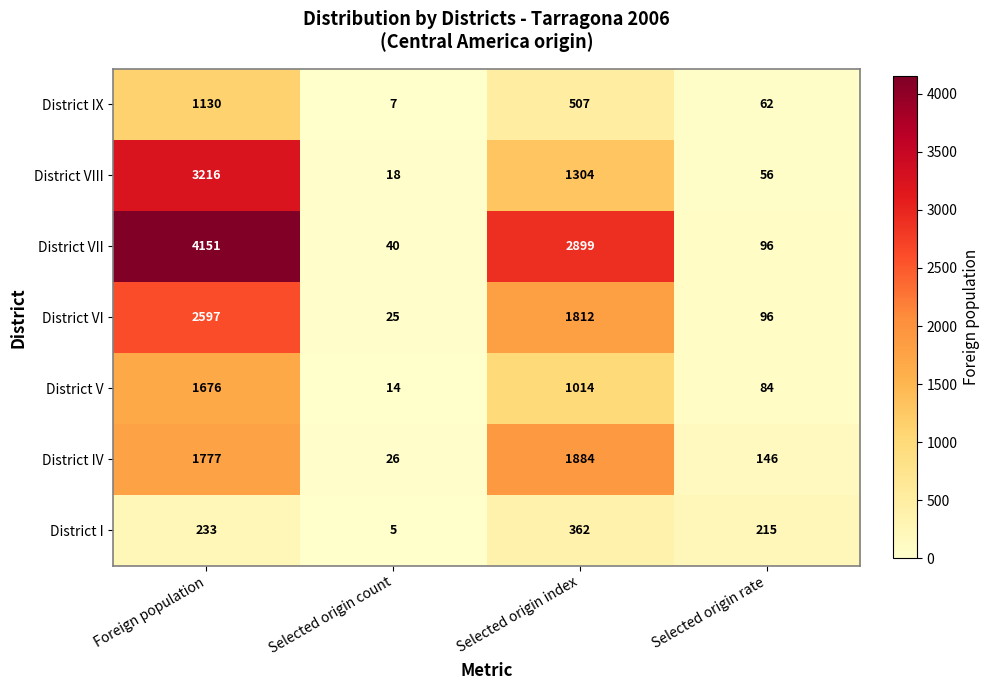

Rank the series by their maximum value, from highest to lowest.

District VII, District VIII, District VI, District IV, District V, District IX, District I